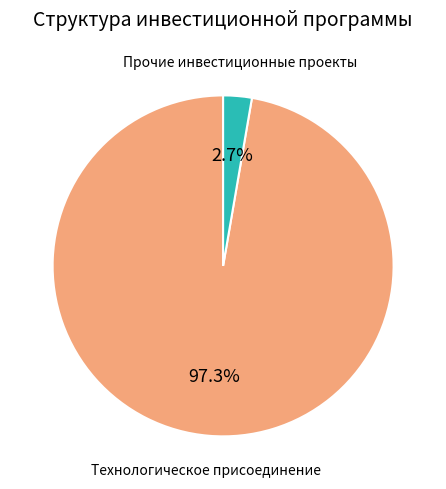

Rank the categories by value from highest to lowest.

Технологическое присоединение, Прочие инвестиционные проекты